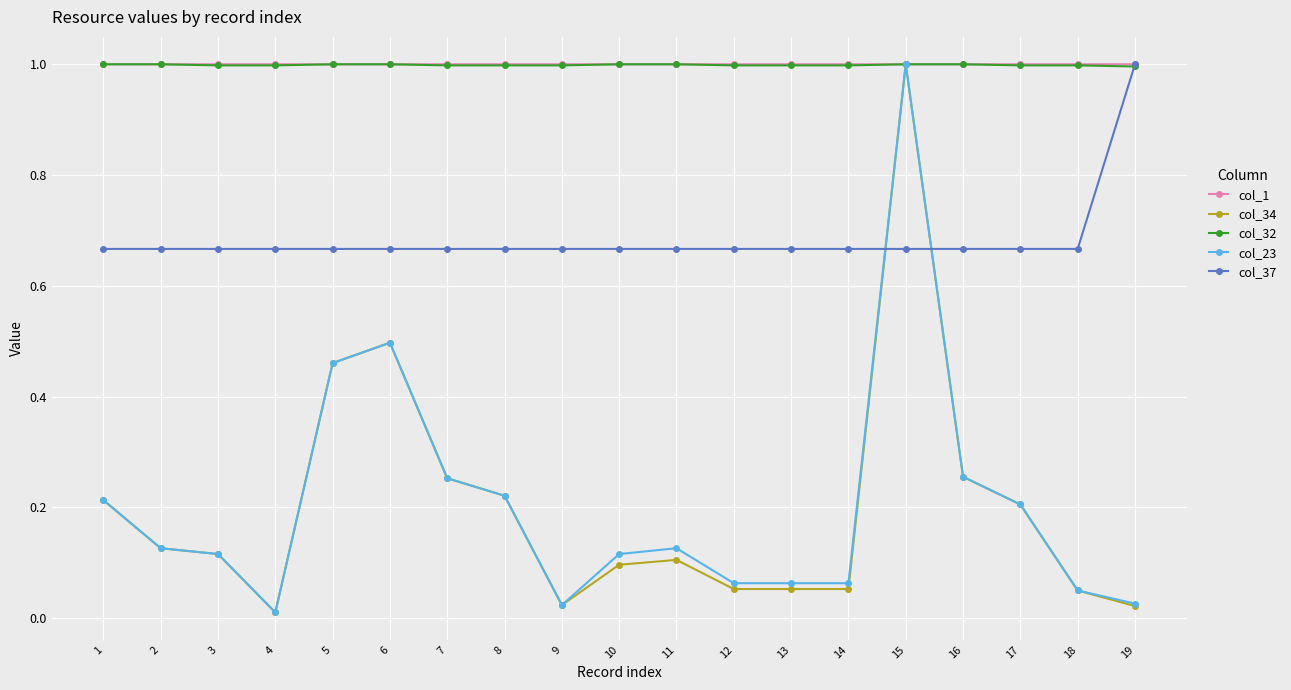

True or false: col_23 has more than 2 interior local peaks.

True